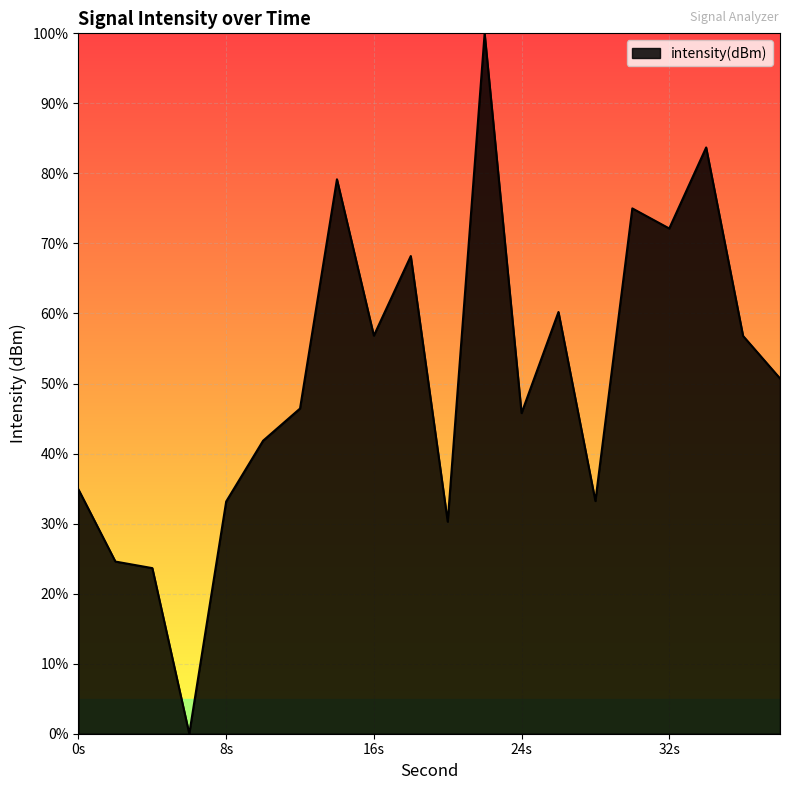

What is the difference between the maximum and minimum values?

100.0